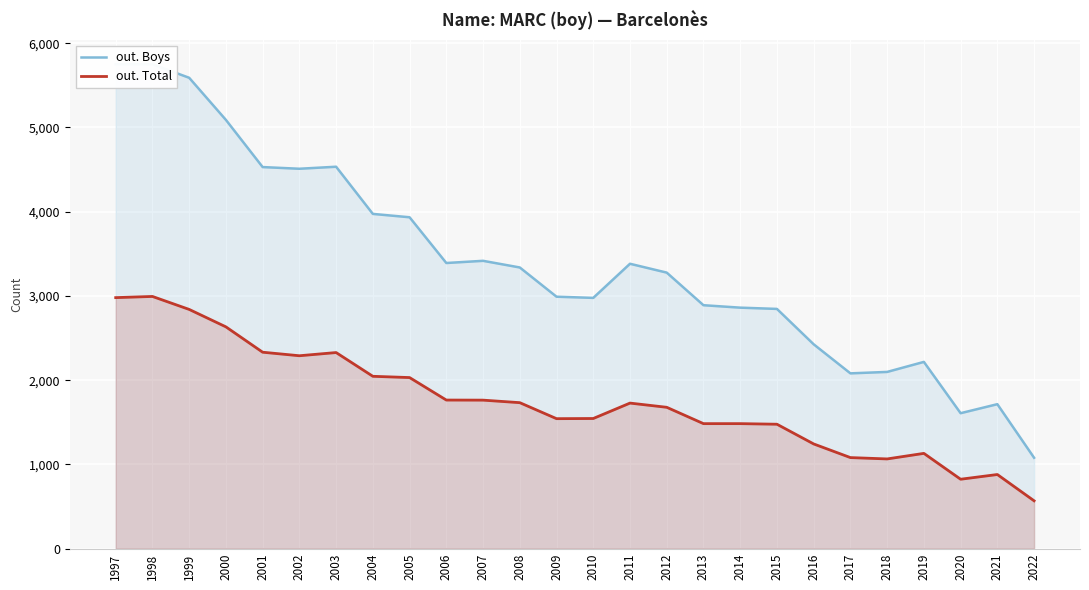

Is it true that out. Total equals 646 at 2003?

False